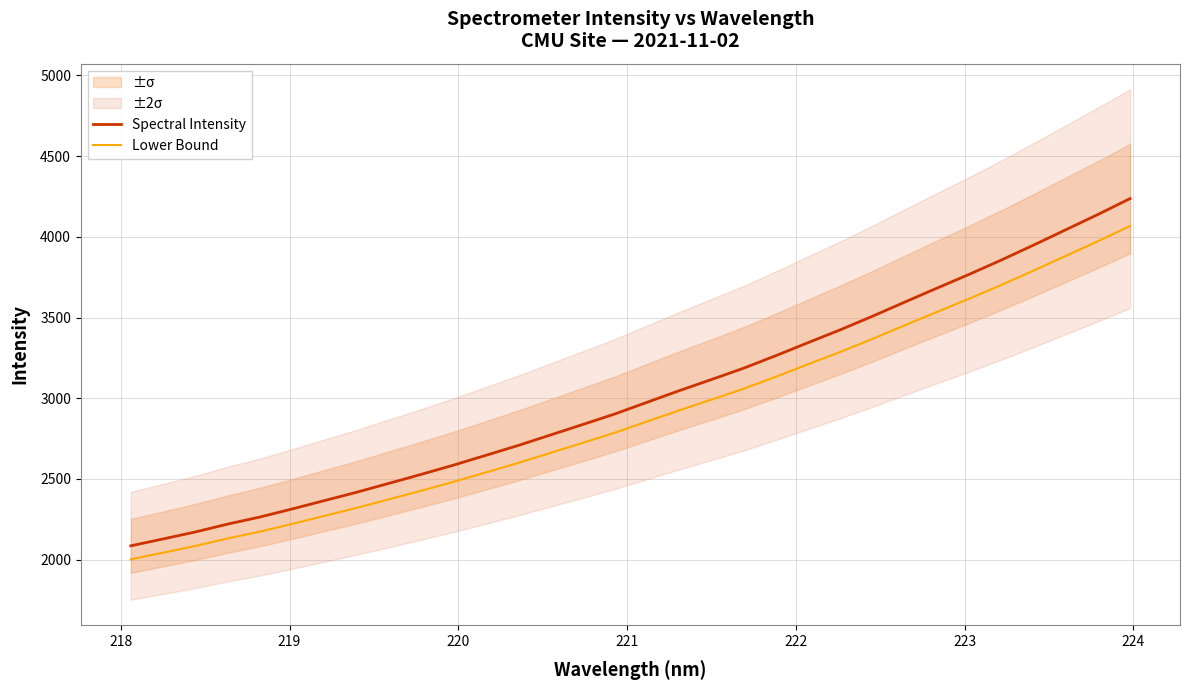

How many lines are shown in the chart?

2